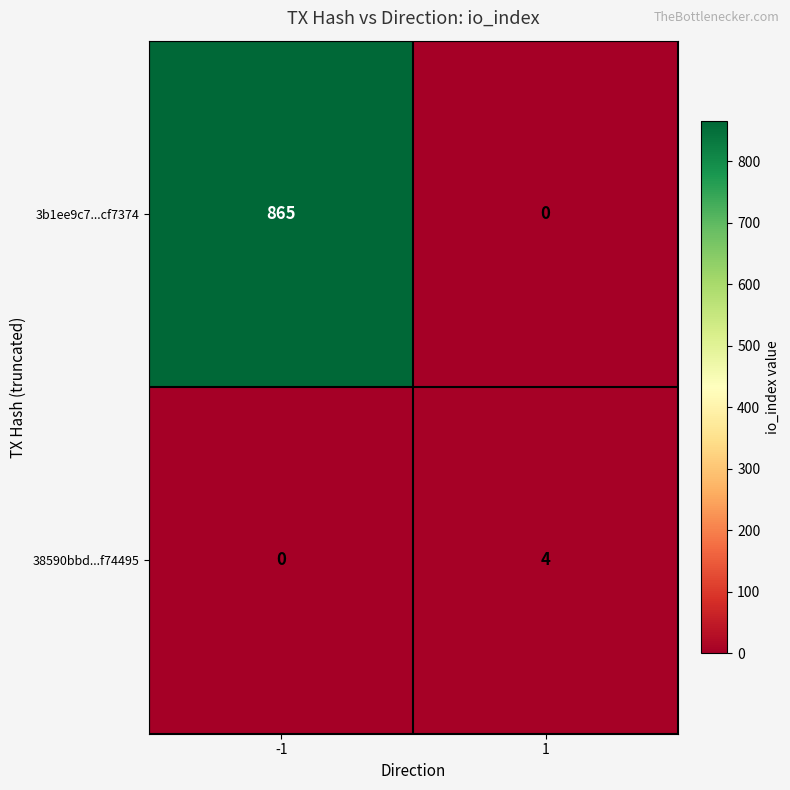

What is the sum of the 3b1ee9c7...cf7374 values at -1 and 1?

865